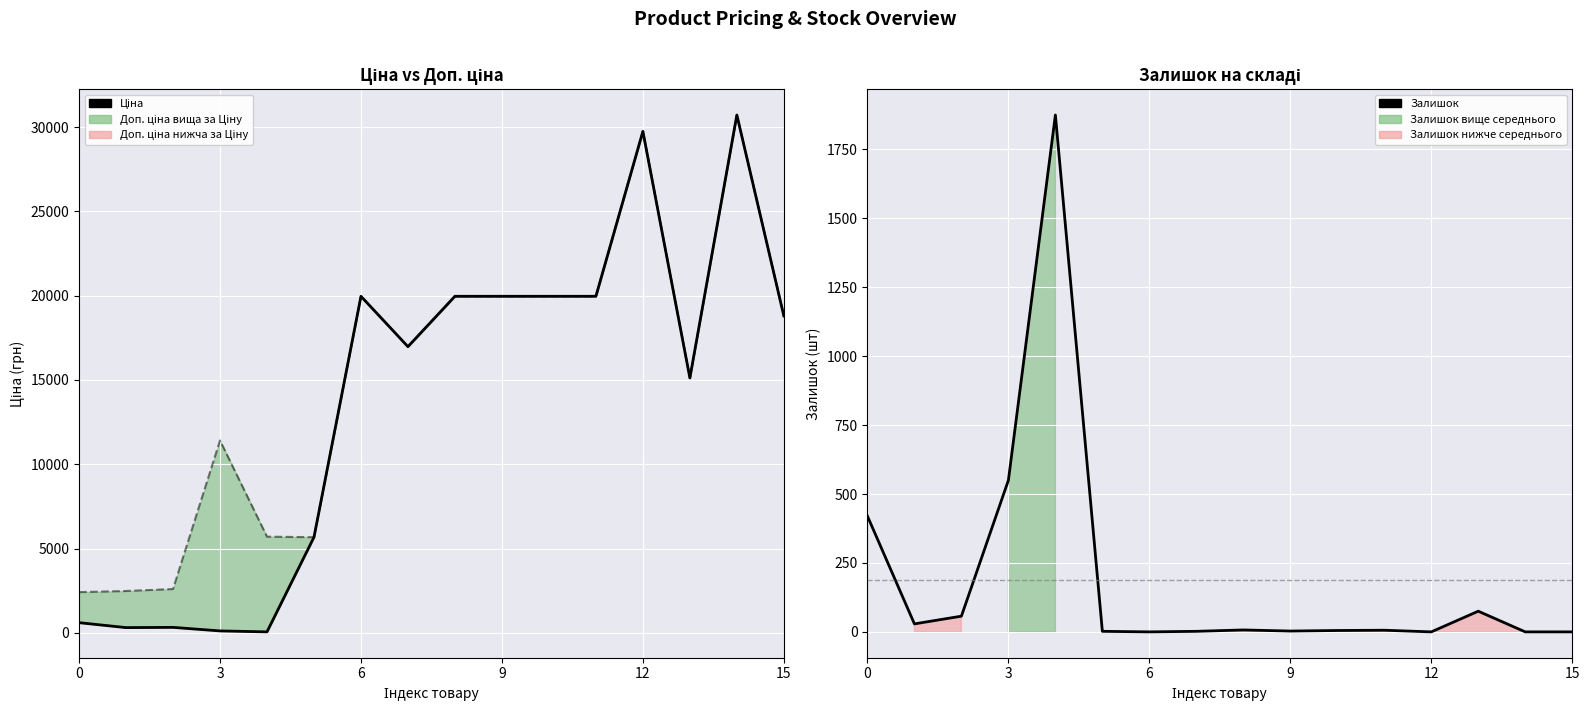

What value does the Ціна series have at 7?

16976.3